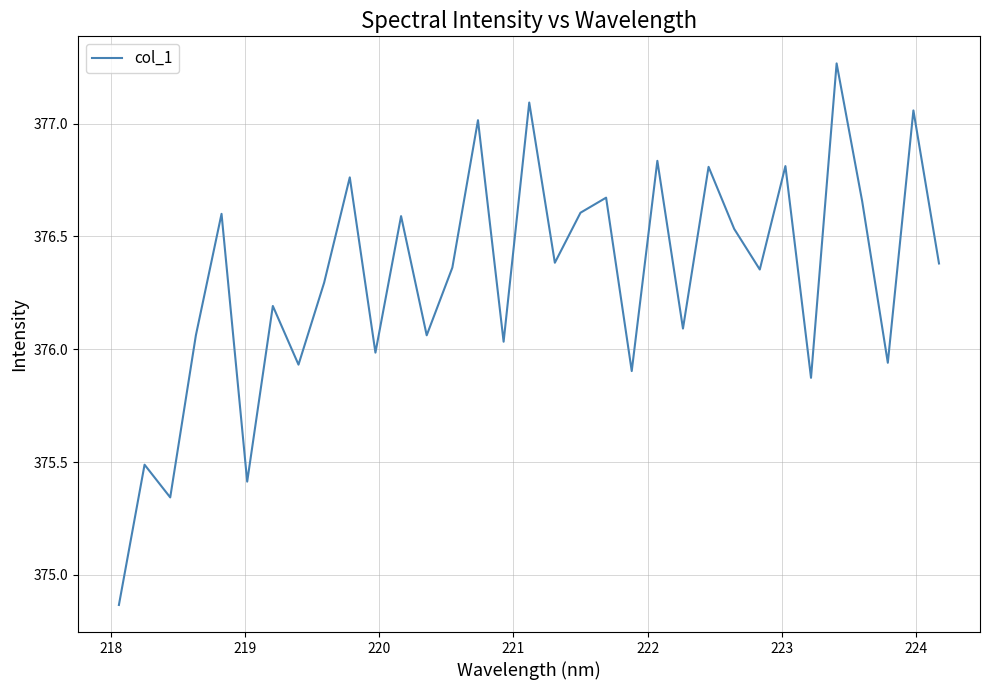

What is the difference between the maximum and minimum values?

2.4